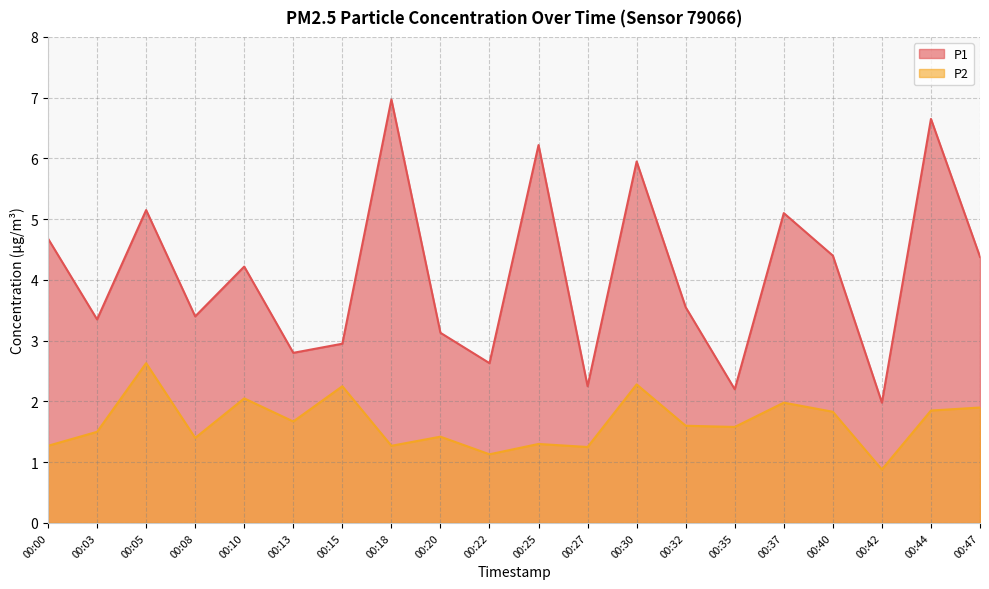

Where is the first local maximum for P2?

00:05